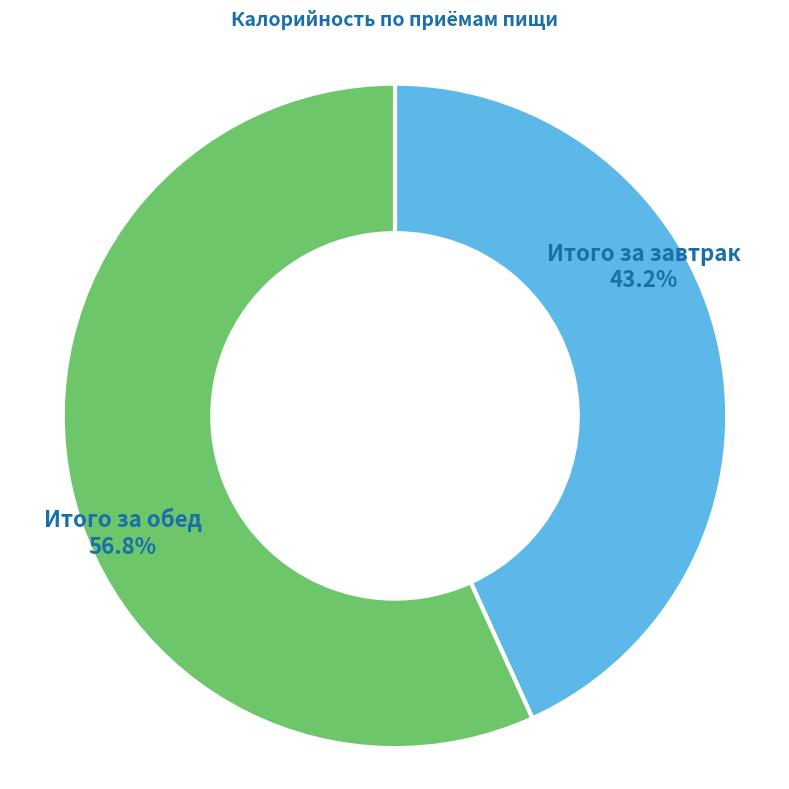

Is there a majority slice in this chart?

Yes